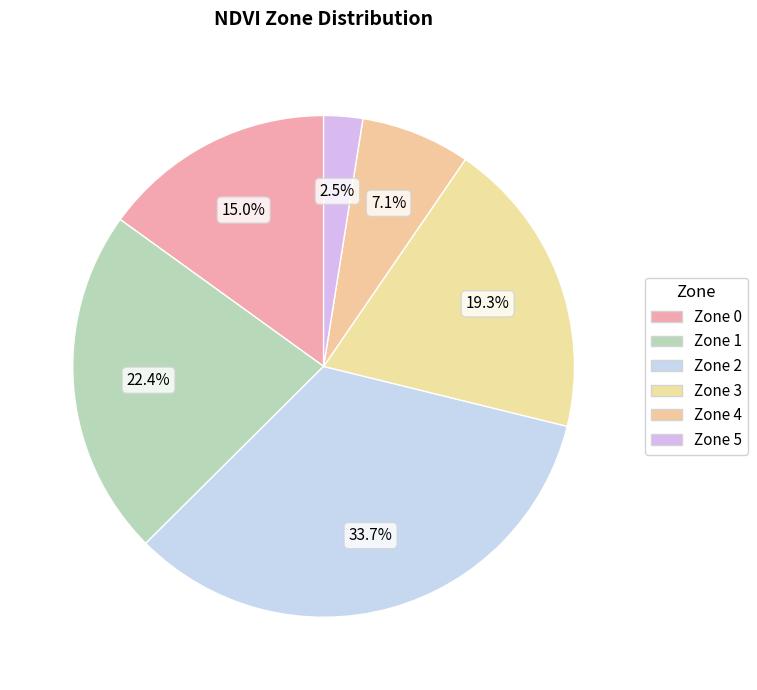

How many slices are in this pie chart?

6